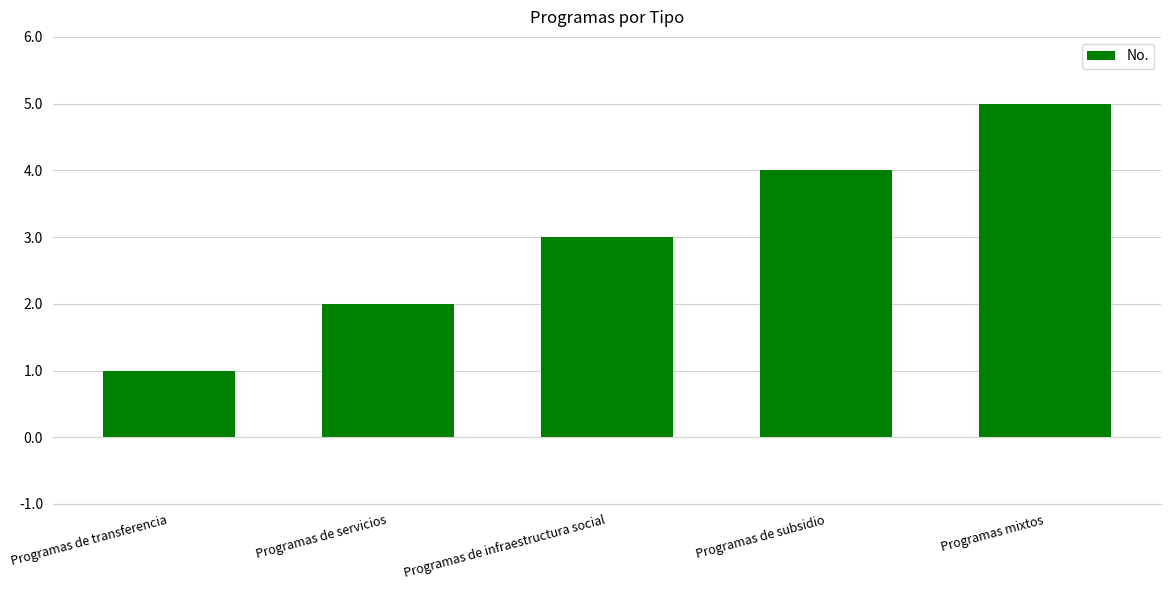

What is the difference between the maximum and second lowest values?

3